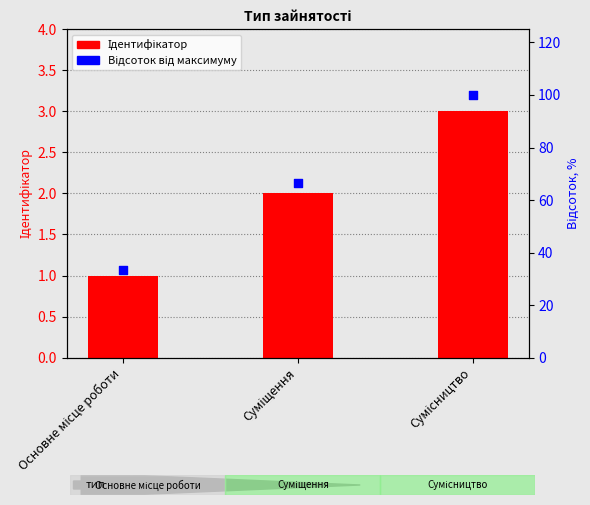

At which category is the sum across all series the highest?

Сумісництво